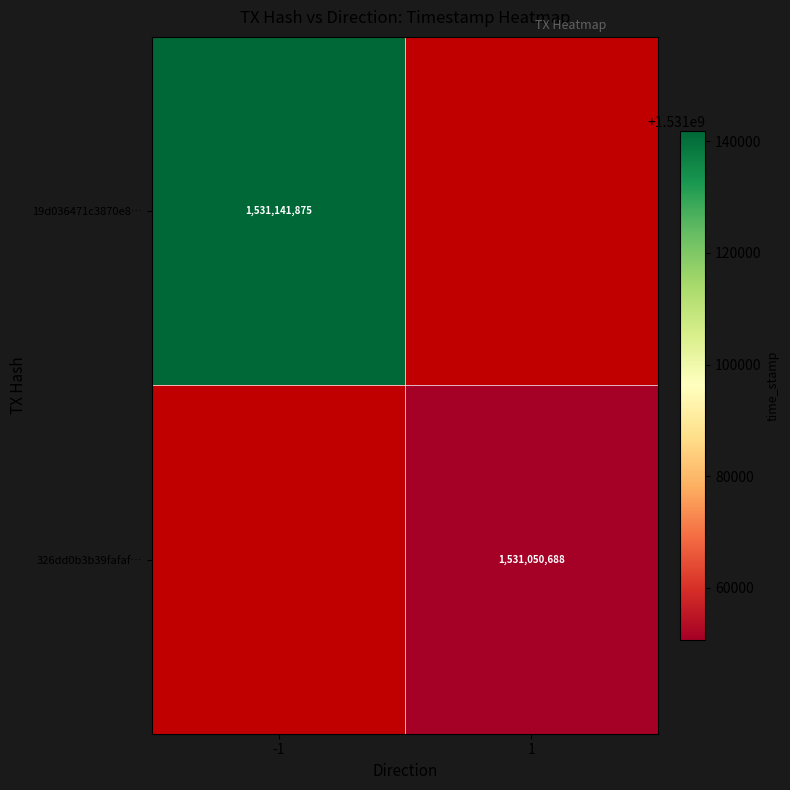

What is the smallest value displayed?

1531050688.0